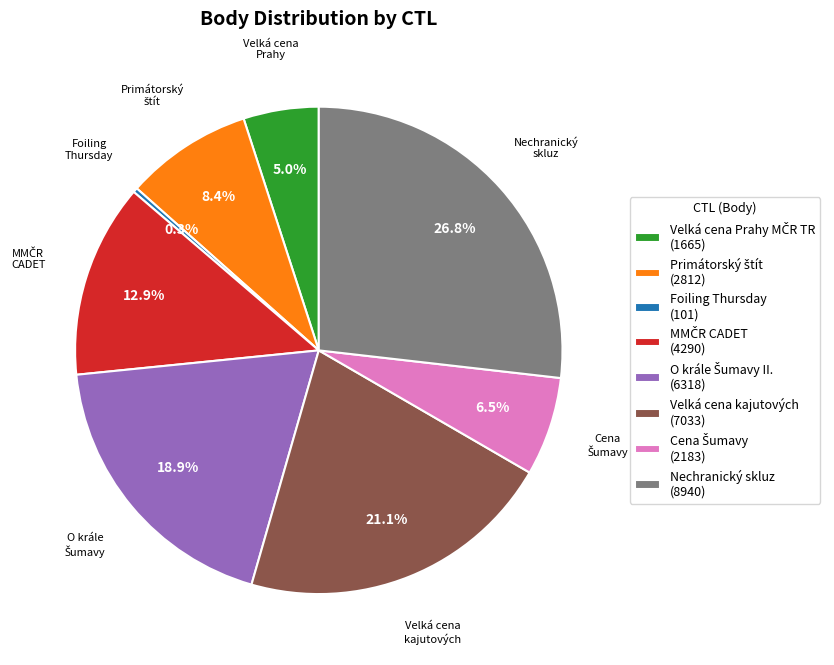

Which slice is the largest?

Nechranický skluz (8940)